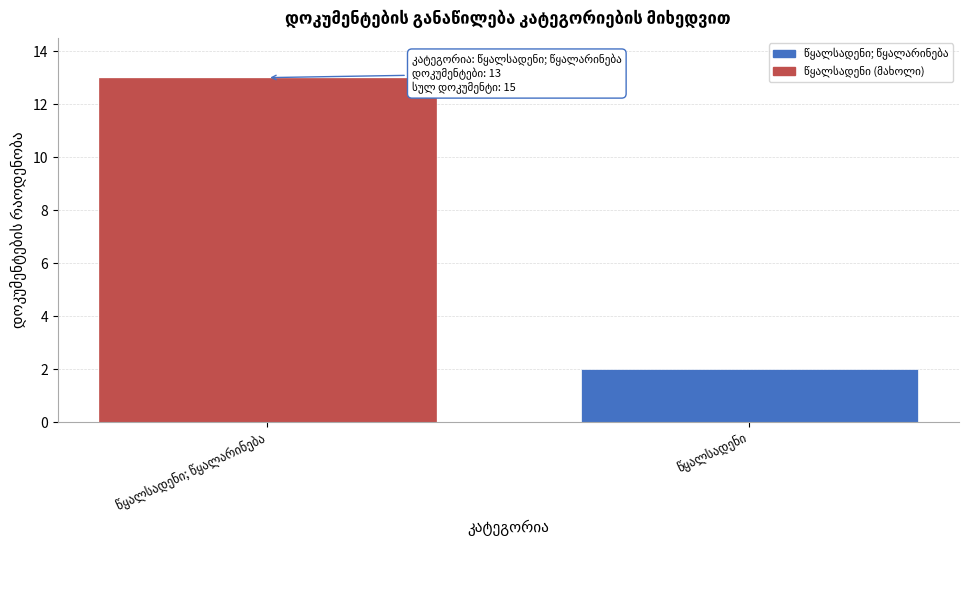

Reading left to right, transcribe all the data shown in this chart.

13	2